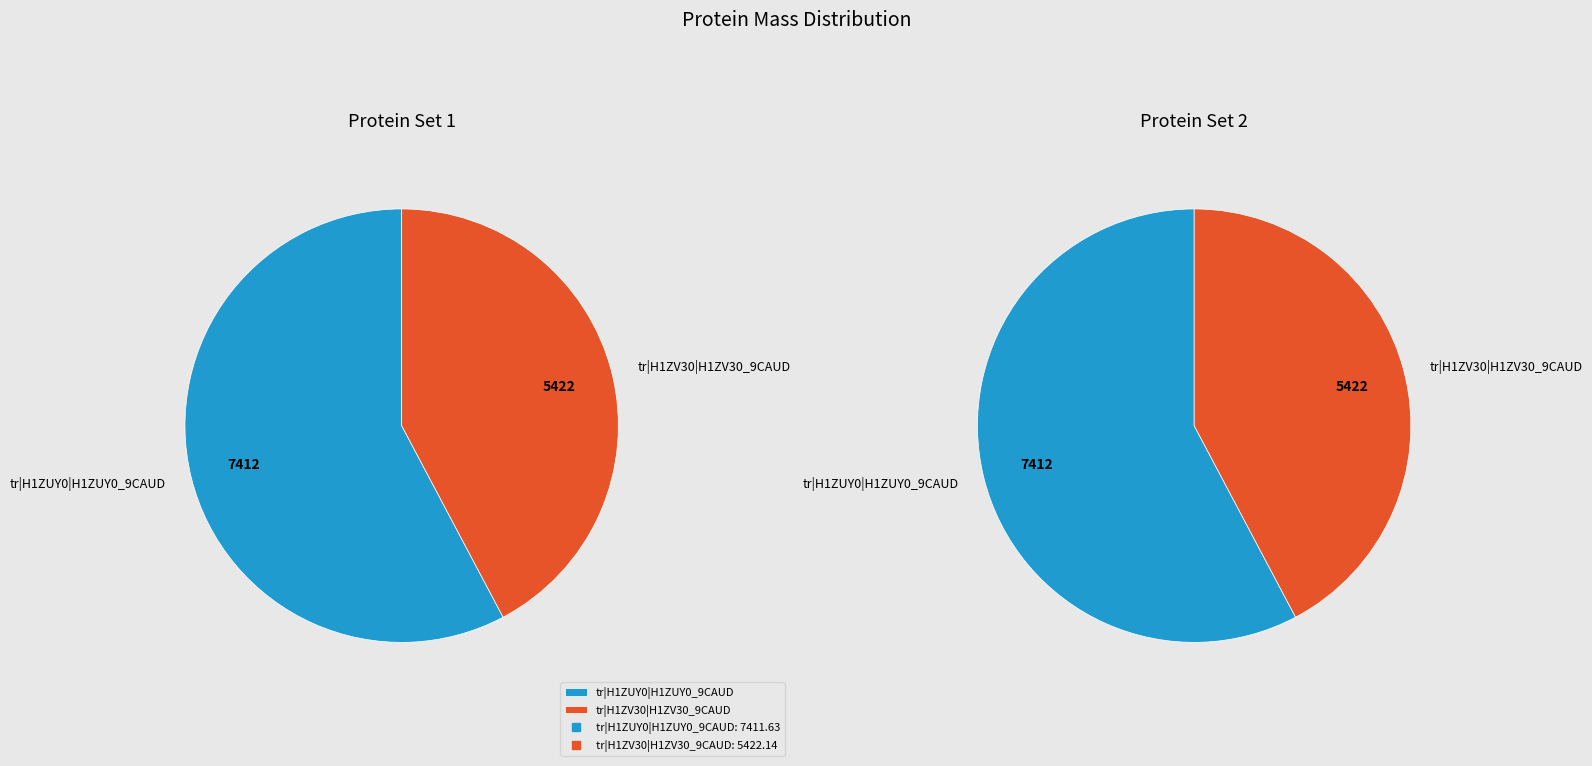

Which category has the smallest portion of the pie?

tr|H1ZV30|H1ZV30_9CAUD